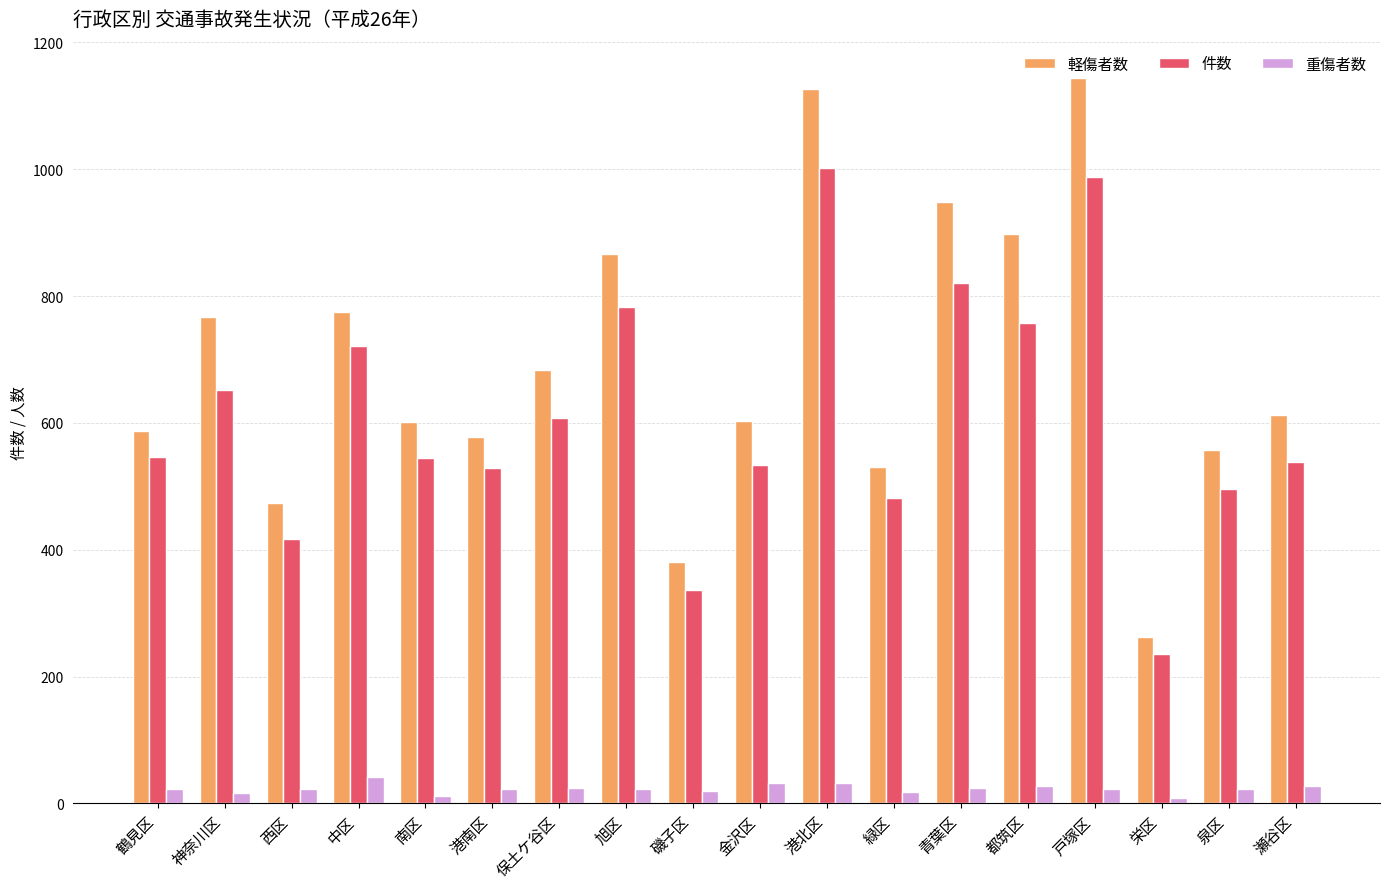

What is the difference between the maximum and minimum values in the 件数 series?

767